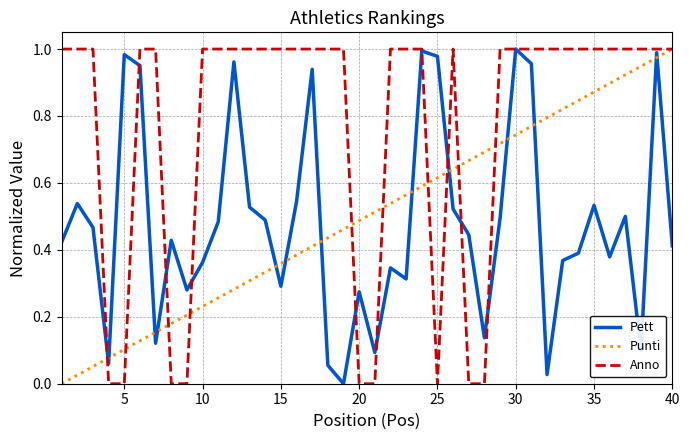

Which series has the largest total across all categories?

Anno